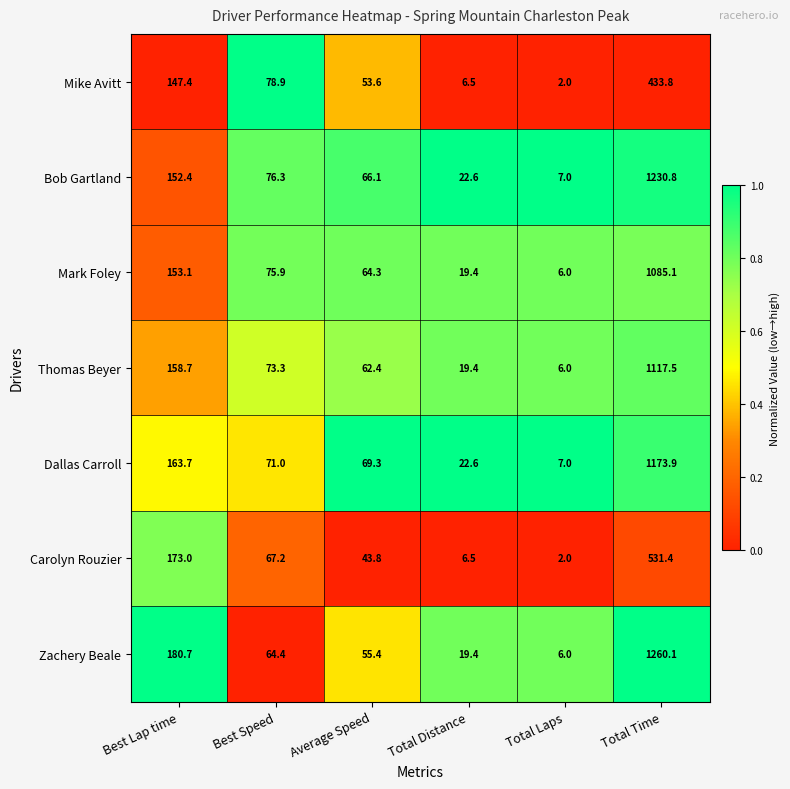

What is the average value of the Zachery Beale series?

264.3